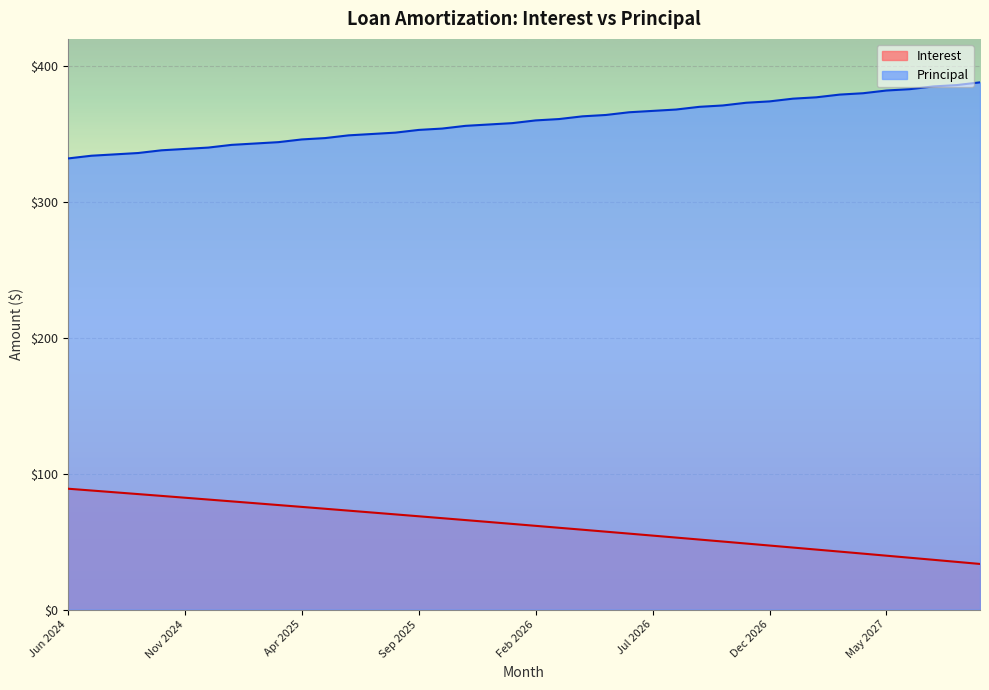

What is the average value of the Interest series?

61.9